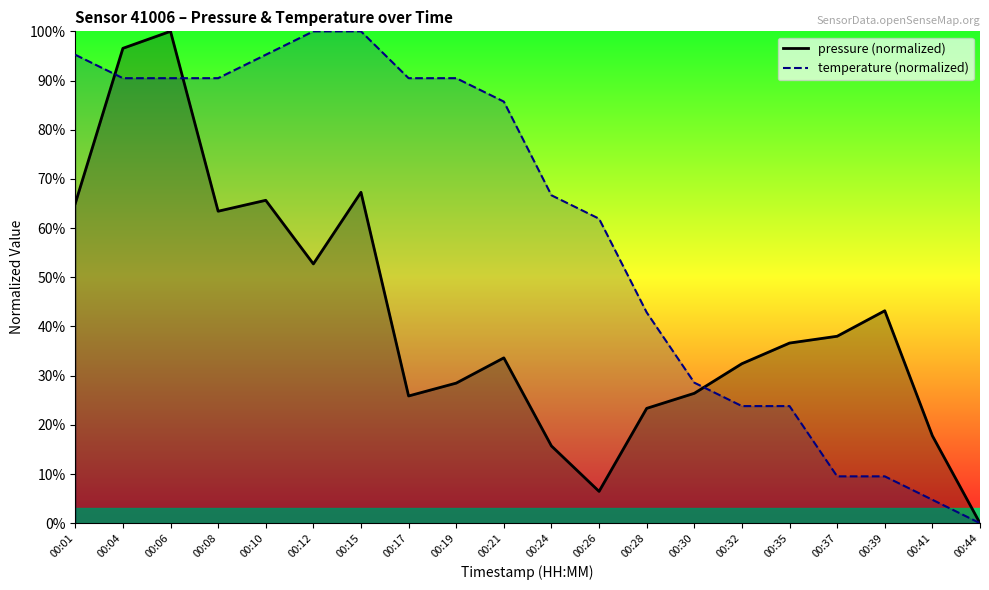

What is the value of the pressure point at the 1st from the left?

65.0